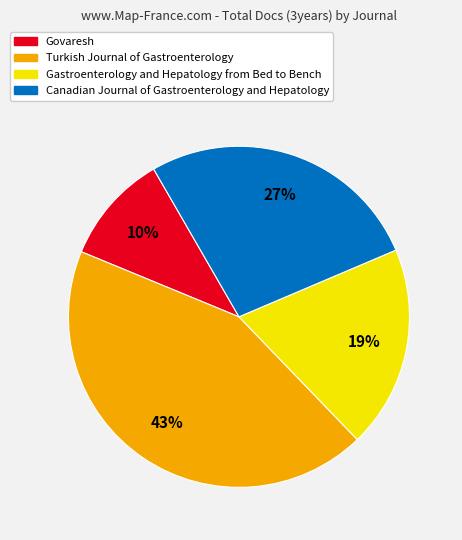

What is the smallest slice in the pie chart?

Govaresh